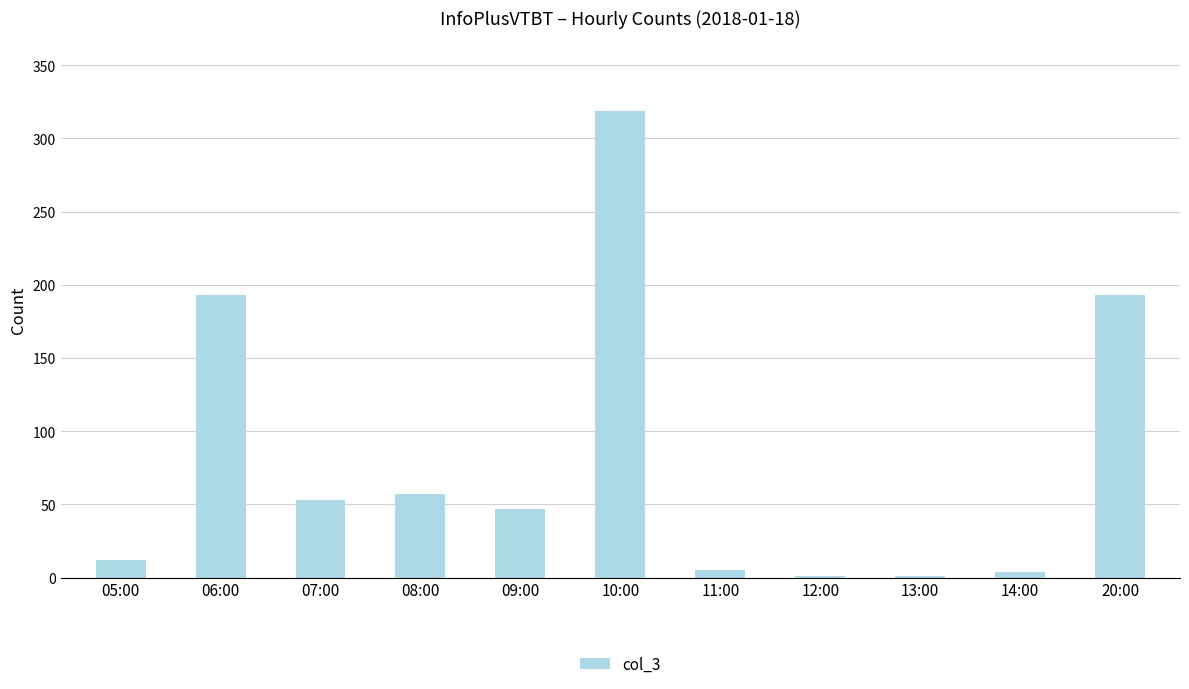

What is the ratio of the value at 06:00 to the value at 07:00?

3.6